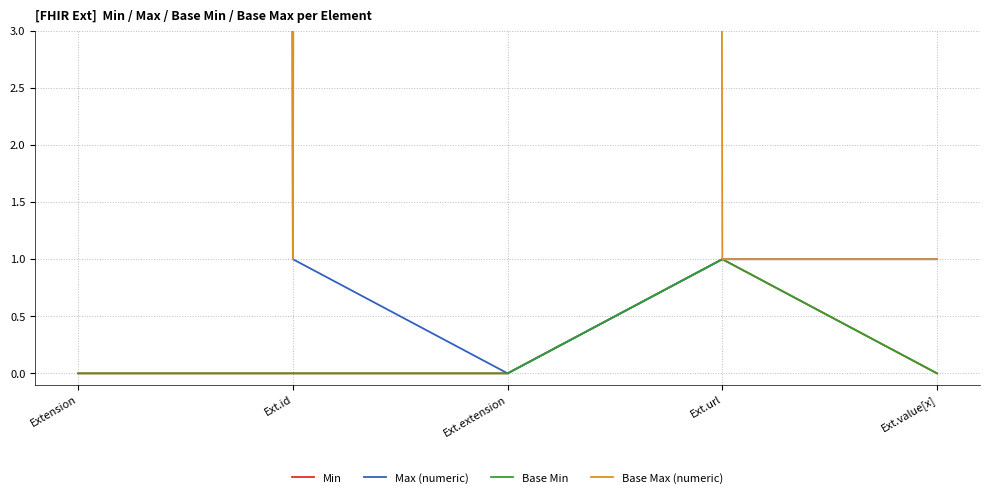

List the series in order of their peak value, highest first.

Max (numeric), Base Max (numeric), Min, Base Min